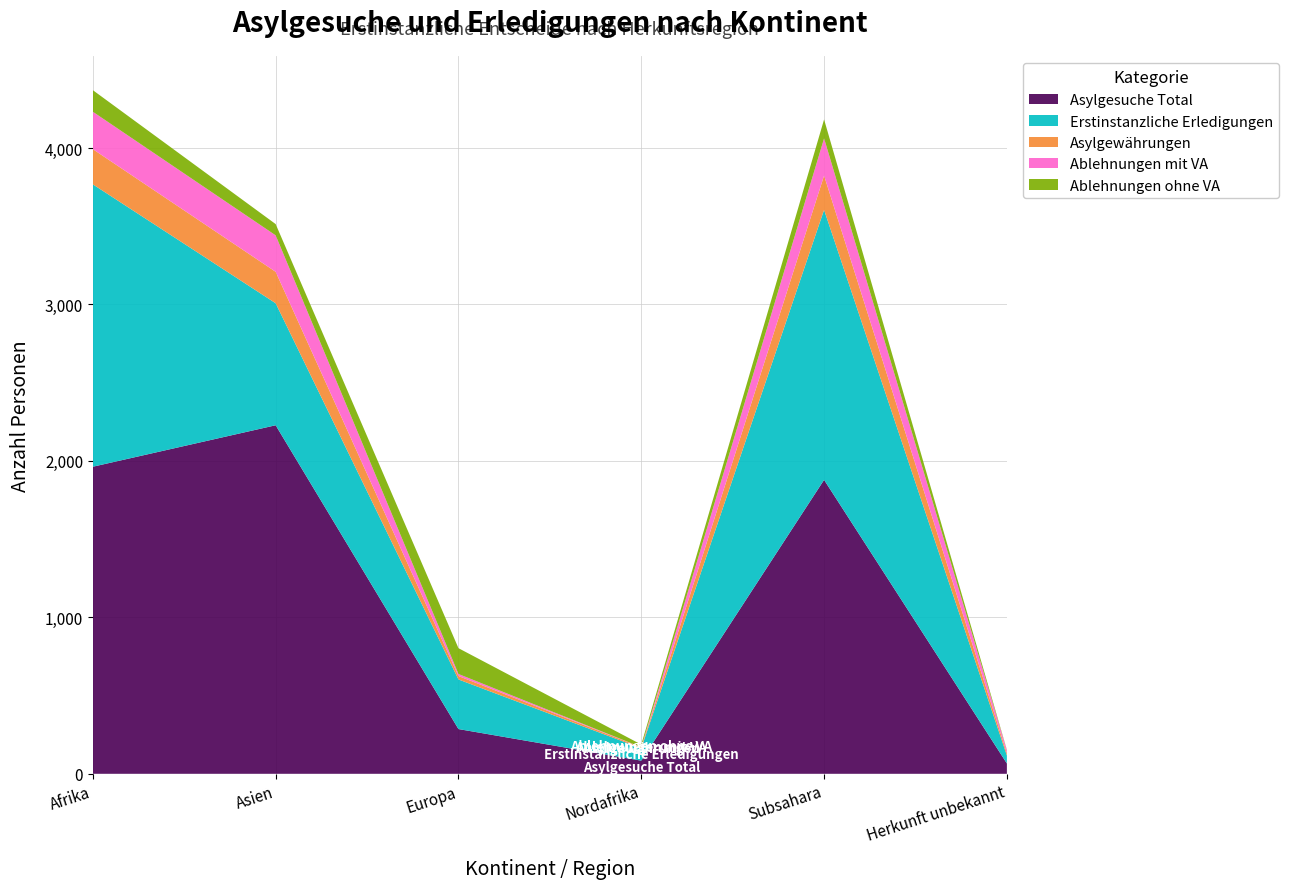

Reading left to right, extract all data points from this chart.

Asylgesuche Total: Afrika=1963	Asien=2228	Europa=286	Nordafrika=84	Subsahara=1879	Herkunft unbekannt=66
Erstinstanzliche Erledigungen: Afrika=1805	Asien=780	Europa=317	Nordafrika=79	Subsahara=1726	Herkunft unbekannt=51
Asylgewährungen: Afrika=225	Asien=201	Europa=22	Nordafrika=6	Subsahara=219	Herkunft unbekannt=15
Ablehnungen mit VA: Afrika=239	Asien=233	Europa=13	Nordafrika=1	Subsahara=238	Herkunft unbekannt=18
Ablehnungen ohne VA: Afrika=138	Asien=72	Europa=165	Nordafrika=17	Subsahara=121	Herkunft unbekannt=3